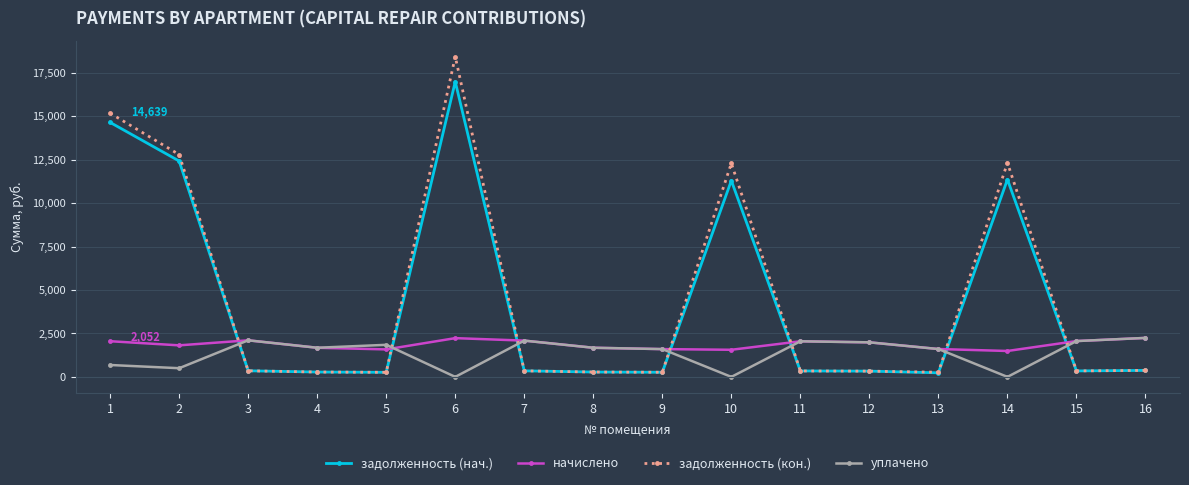

What is the value of the начислено point at the 13th from the left?

1602.7